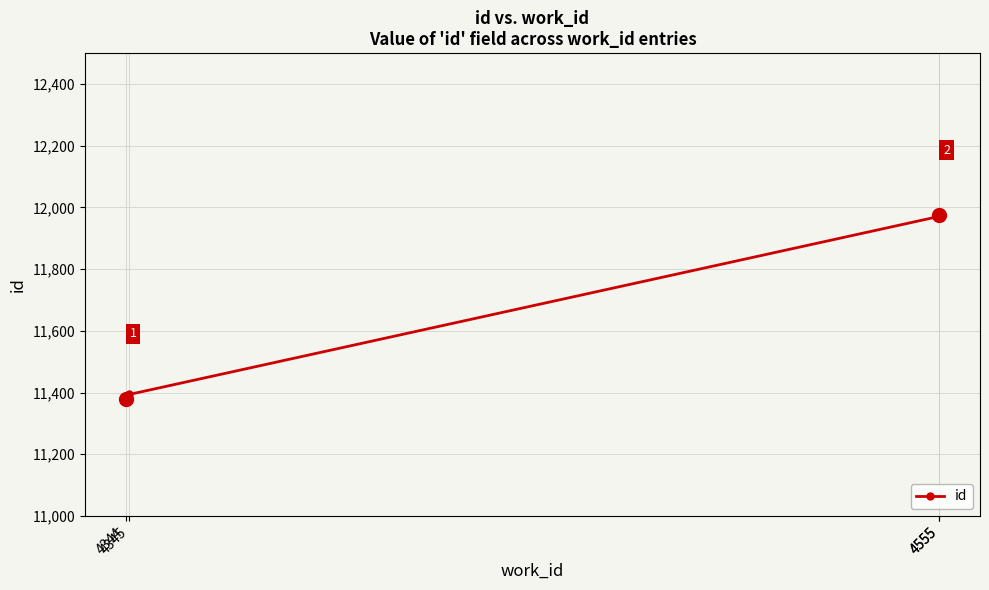

Rank the categories by value from highest to lowest.

4555, 4555, 4345, 4344